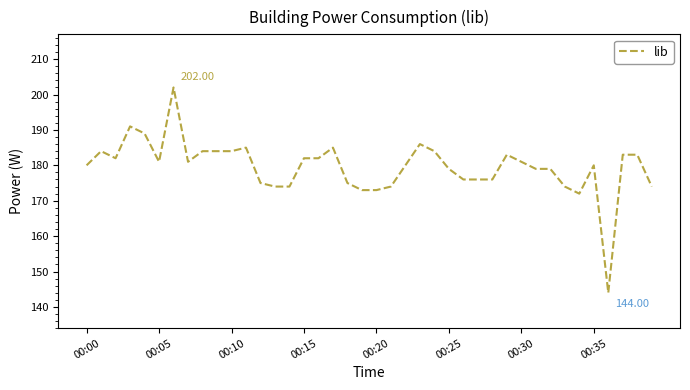

Reading right to left, list all the values displayed in this chart.

174	183	183	144	180	172	174	179	179	181	183	176	176	176	179	184	186	180	174	173	173	175	185	182	182	174	174	175	185	184	184	184	181	202	181	189	191	182	184	180